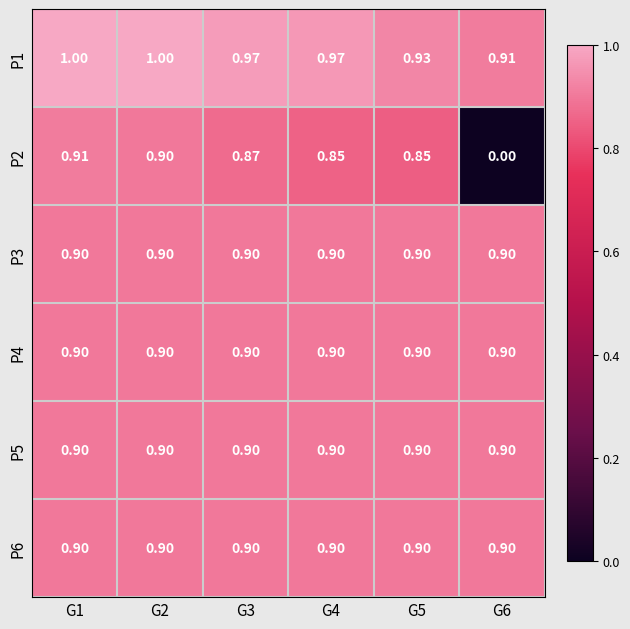

Which category has the lowest value across all series?

G6